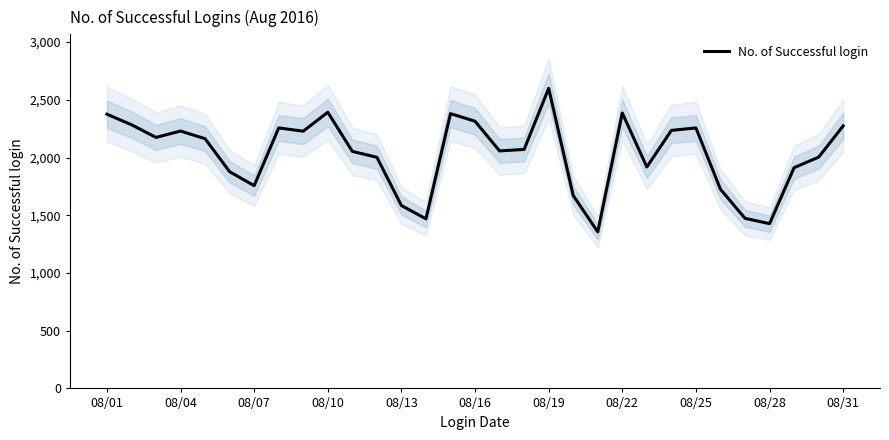

Where is the data nearest to the value 1977?

11